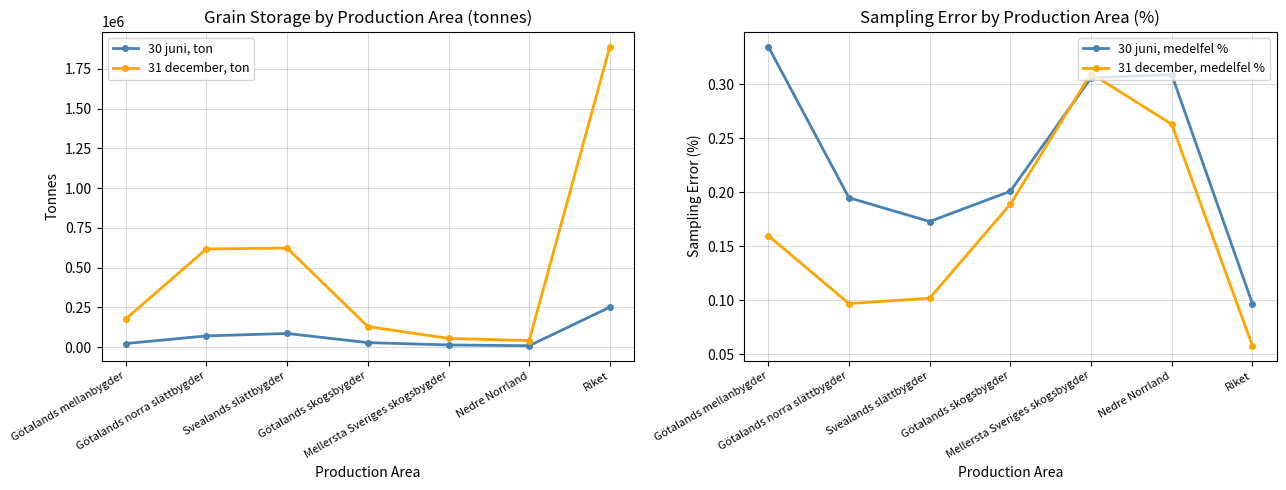

Which series has the widest spread of values?

31 december, ton